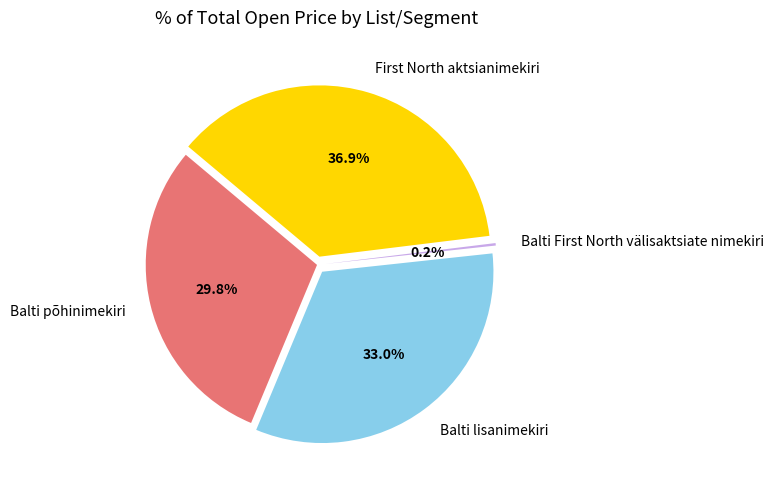

How much of the chart is everything except Balti lisanimekiri?

67.0%